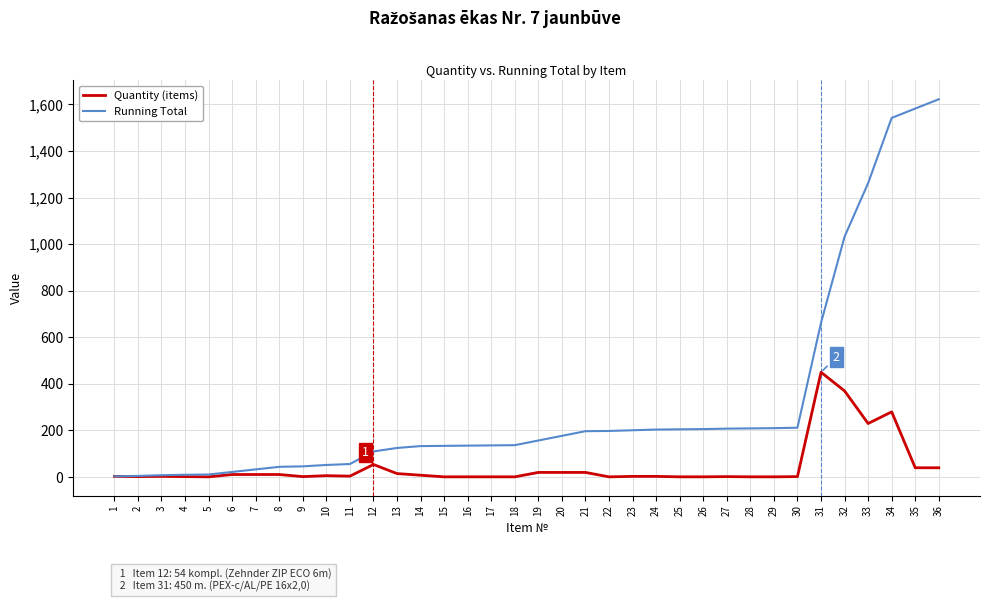

Does the chart display data point markers on the line(s)?

No